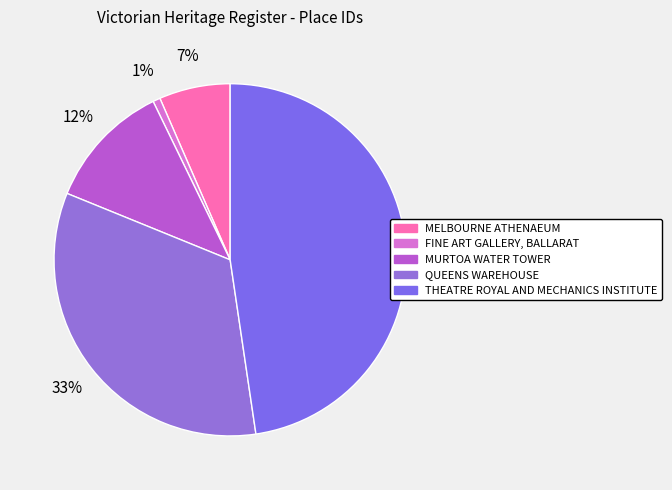

Between QUEENS WAREHOUSE and THEATRE ROYAL AND MECHANICS INSTITUTE, which is larger?

THEATRE ROYAL AND MECHANICS INSTITUTE